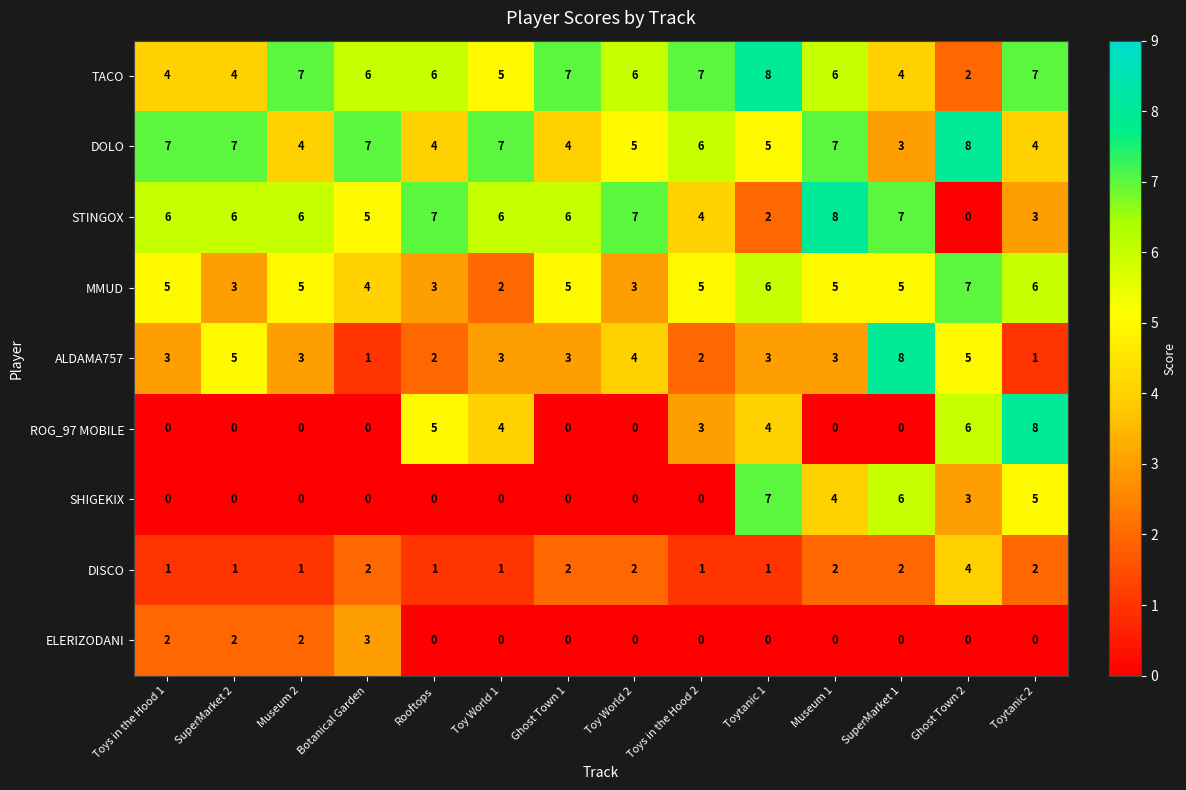

Which category has the highest value in the SHIGEKIX series?

Toytanic 1